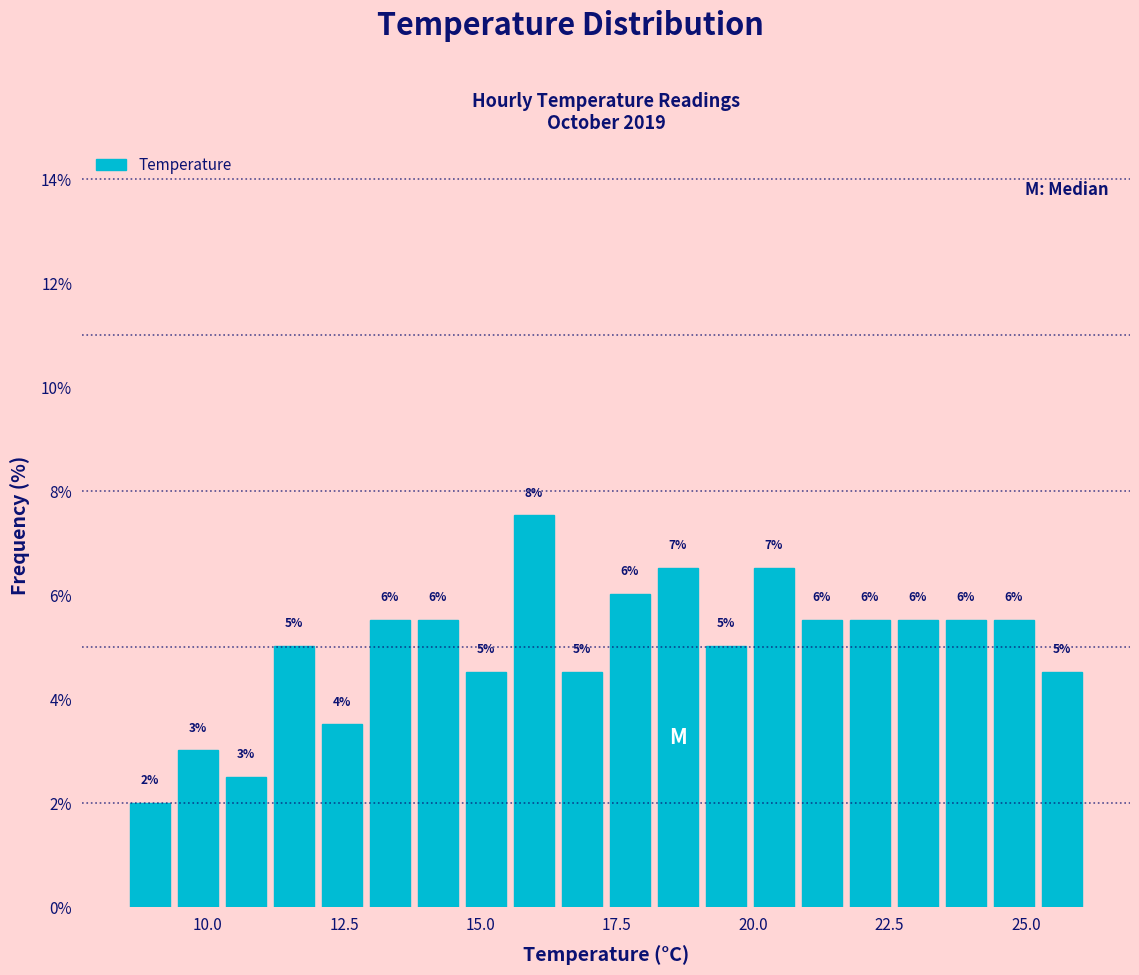

Read against the x-axis, roughly where is the centre of the tallest bar?

16.0